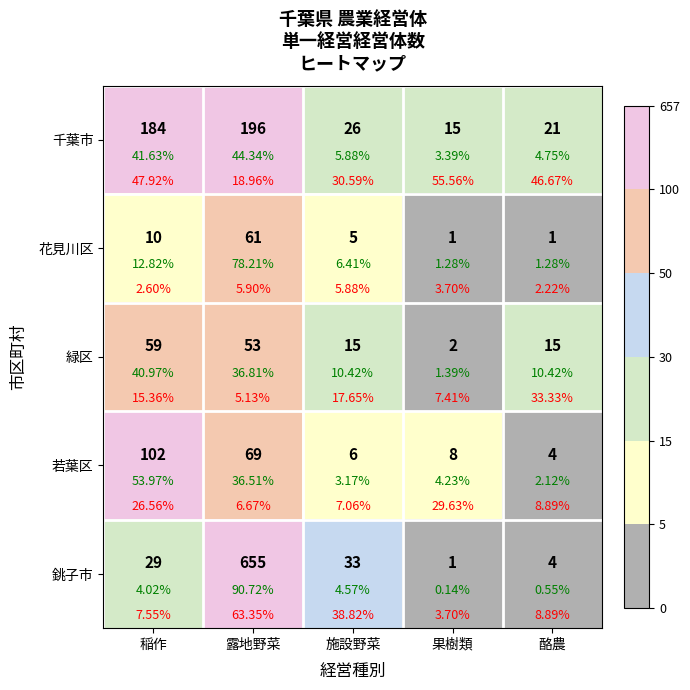

The 若葉区 series shows 29 at 露地野菜. True or false?

False